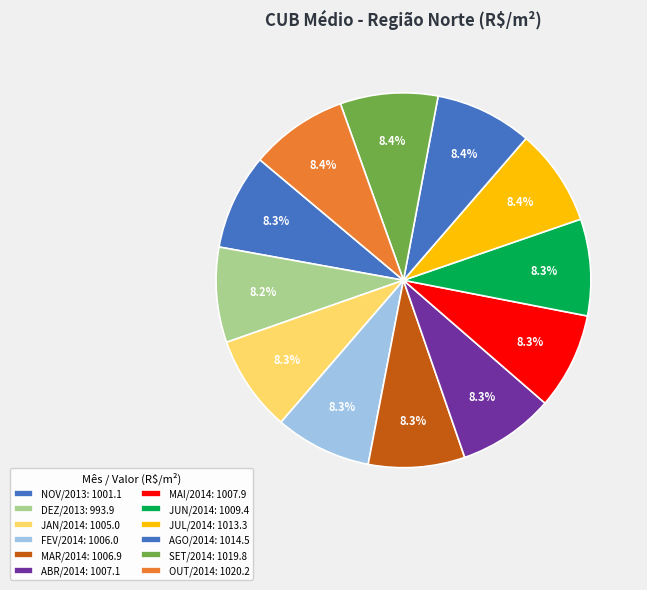

How many segments does this pie chart have?

12